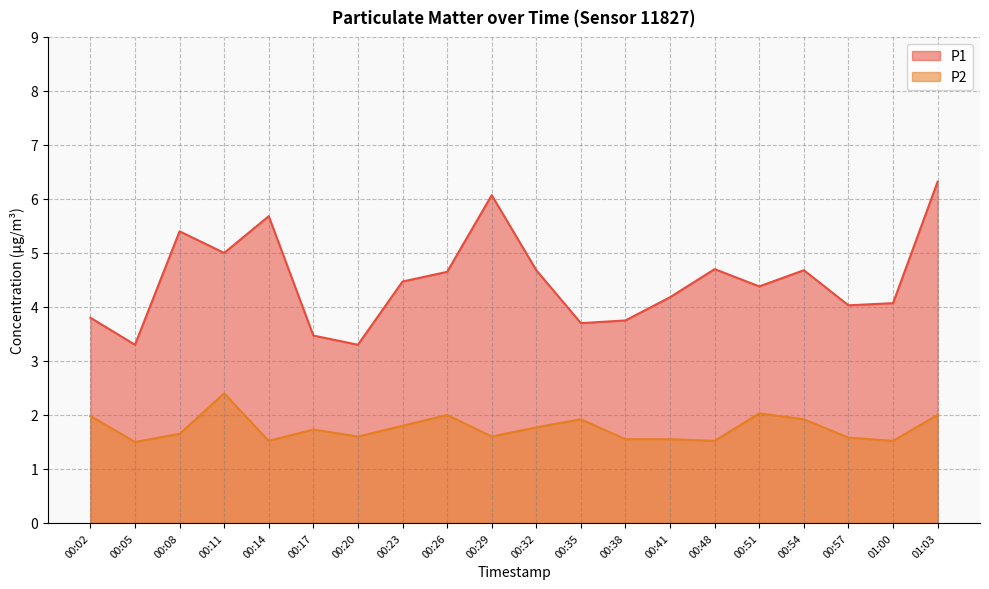

Rank the series at 00:11 from lowest to highest value.

P2, P1